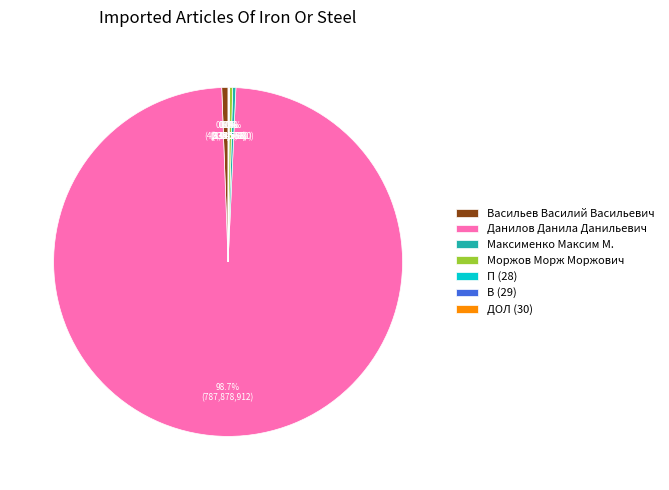

Approximately how many times larger is the value at Васильев Василий Васильевич compared to Максименко Максим М.?

2.0